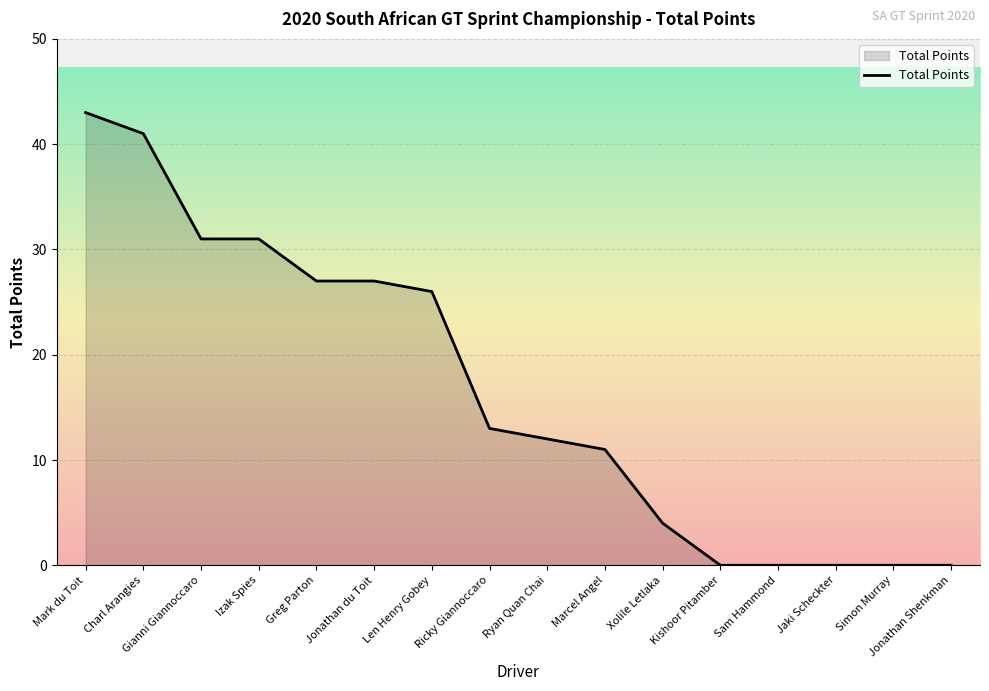

What is the difference between the values at Greg Parton and Jaki Scheckter?

27